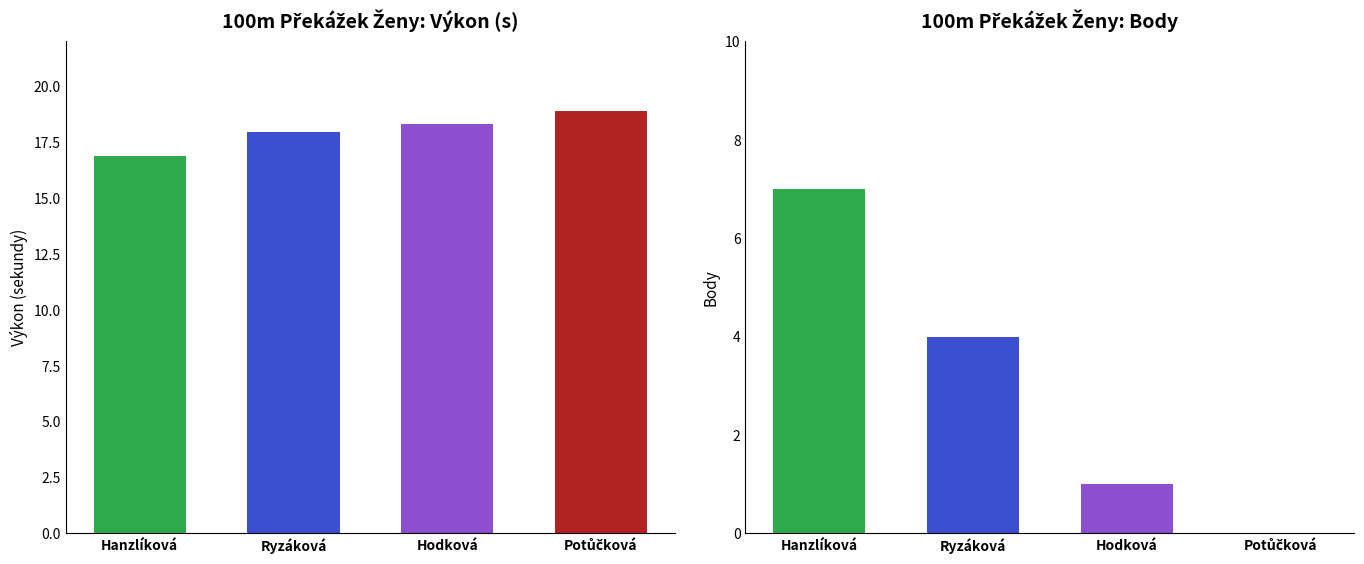

How many distinct data groups are displayed?

2